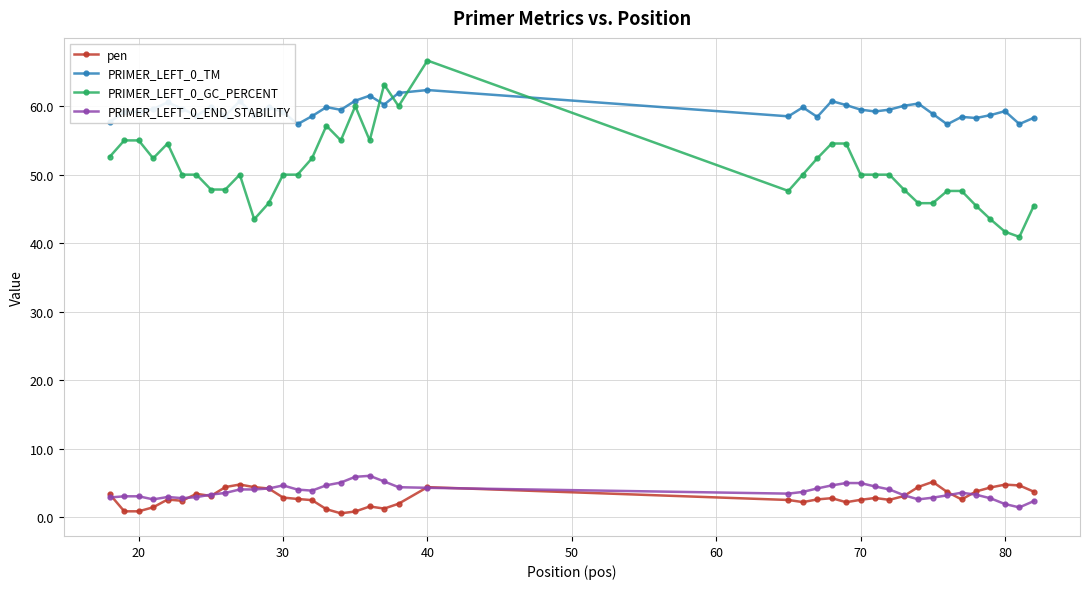

True or false: PRIMER_LEFT_0_END_STABILITY has more than 2 points higher than both neighbors.

True